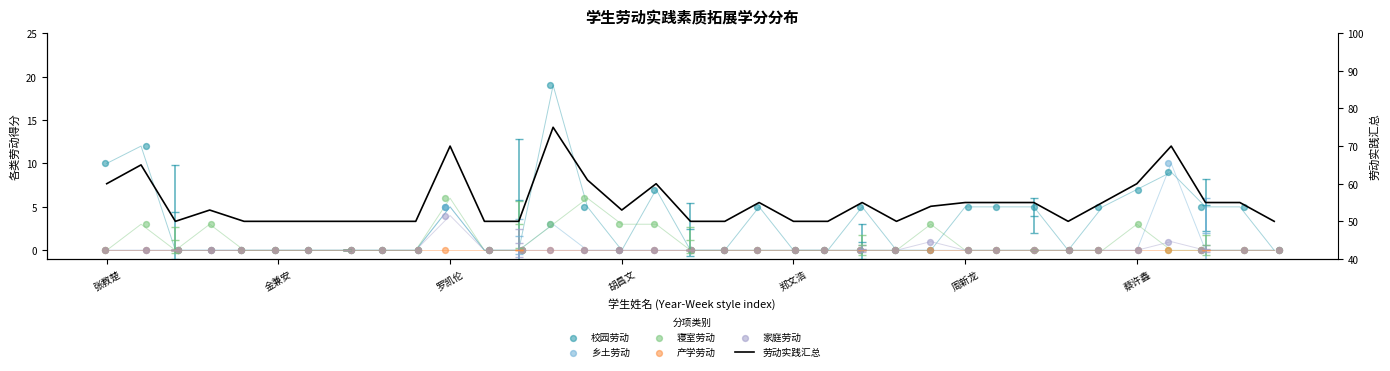

Is the value of 寝室劳动 at 罗凯伦 greater than the value of 乡土劳动 at 26?

No